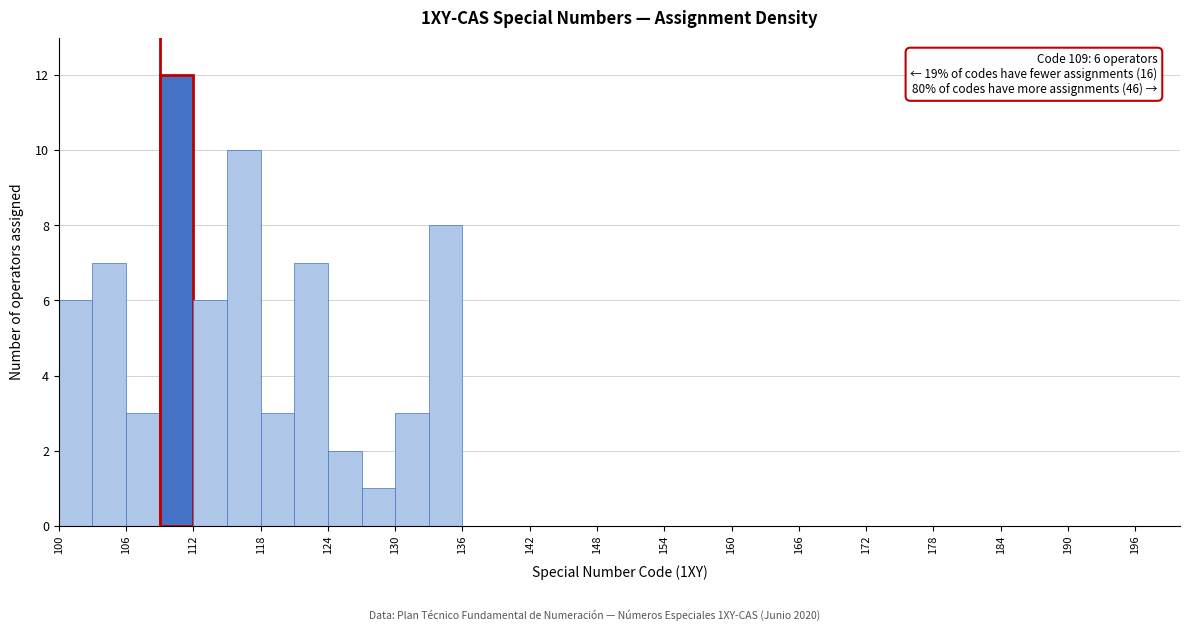

Around what value on the x-axis is the tallest bar? Give the approximate position of its centre, as read against the axis.

111